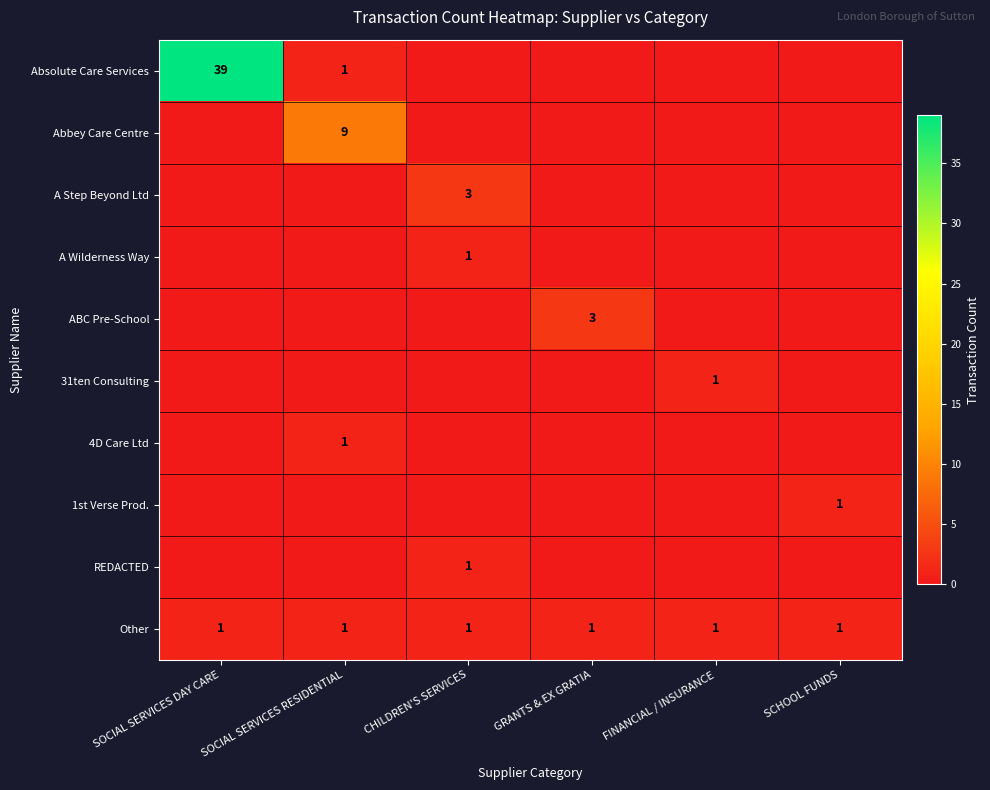

True or false: Other has a value of 1 at GRANTS & EX GRATIA.

True